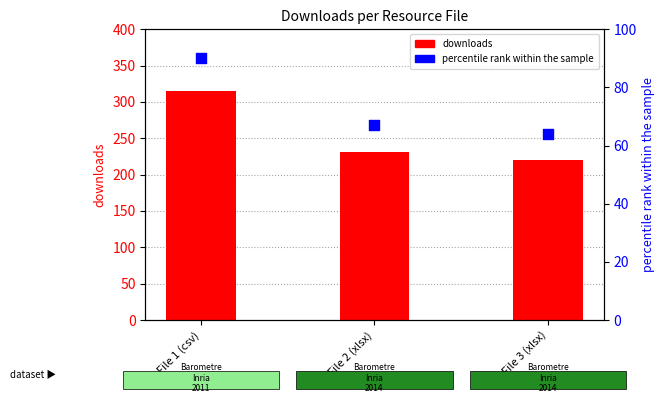

At how many categories does at least one series exceed 98?

3